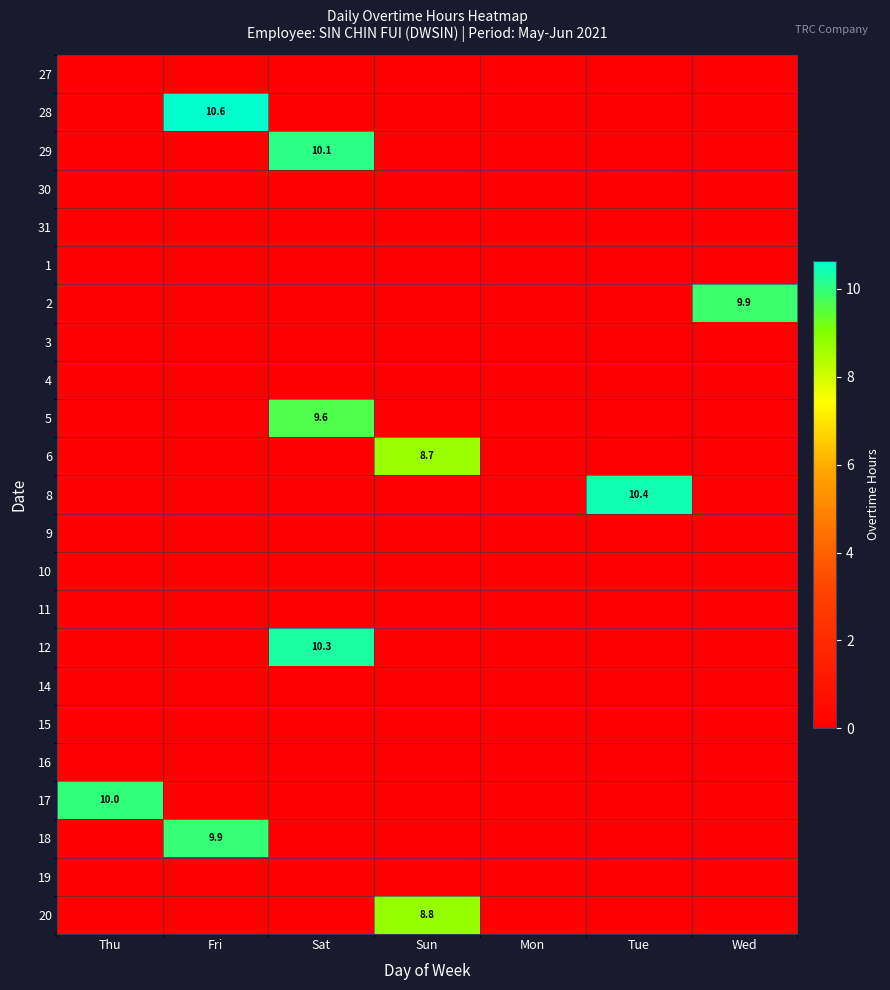

What is the spread (max minus min) of values at Sat?

10.3